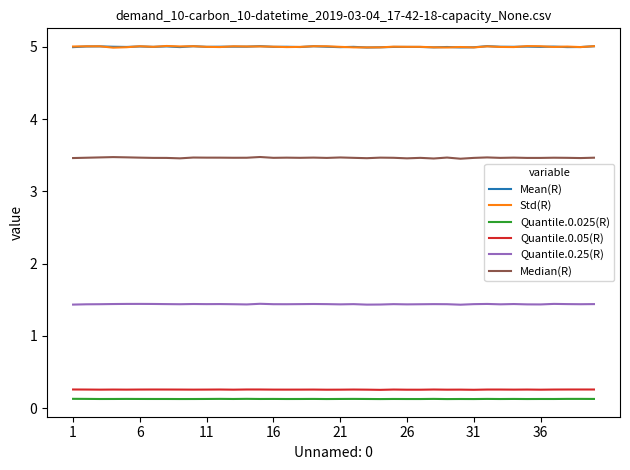

What is the average value of the Mean(R) series?

5.0